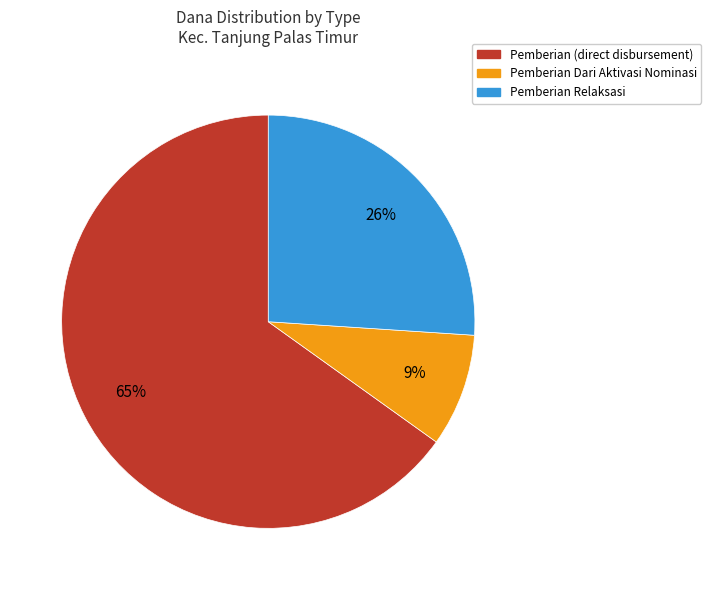

To the nearest percent, what is the difference between the largest and smallest slice percentages?

56%